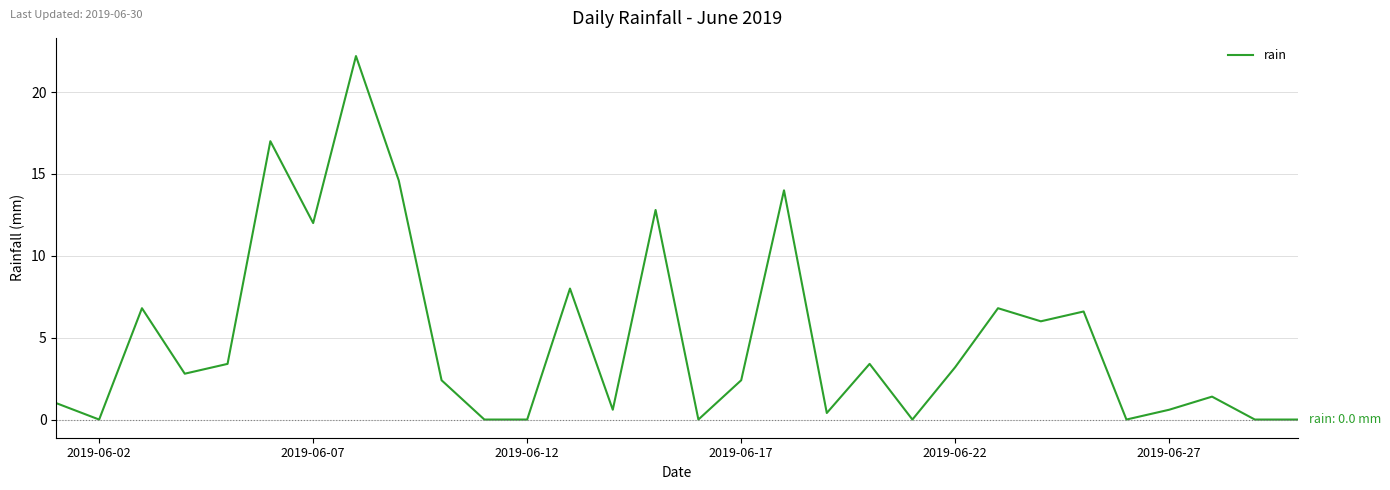

What is the difference between the maximum and minimum values?

22.2